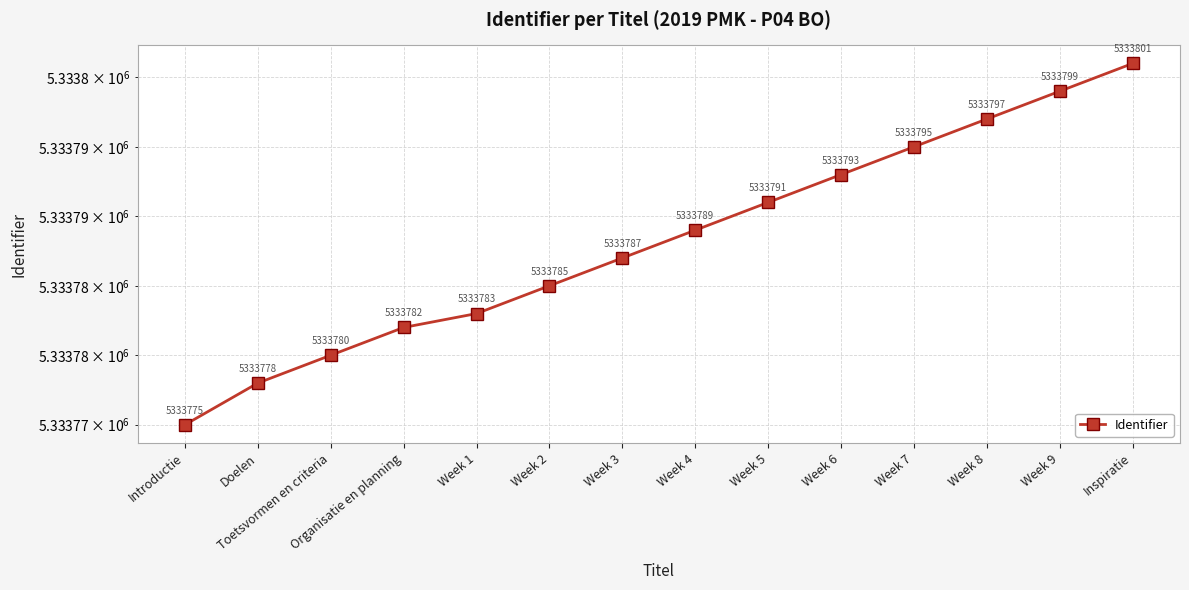

Reading left to right, extract all data points from this chart.

5333775	5333778	5333780	5333782	5333783	5333785	5333787	5333789	5333791	5333793	5333795	5333797	5333799	5333801